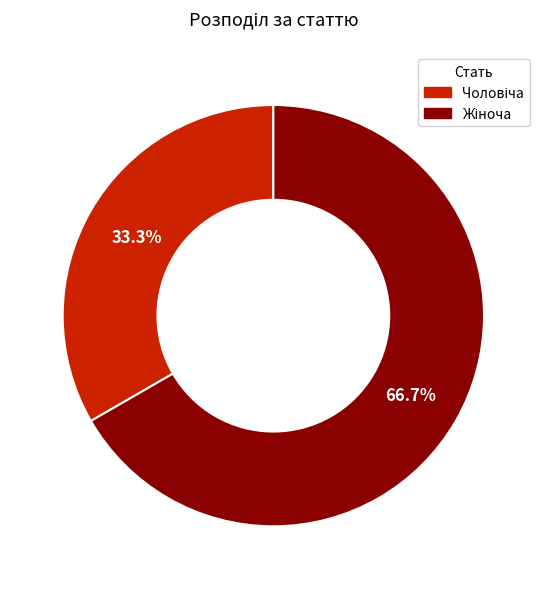

Is there any slice that represents more than half of the pie?

Yes